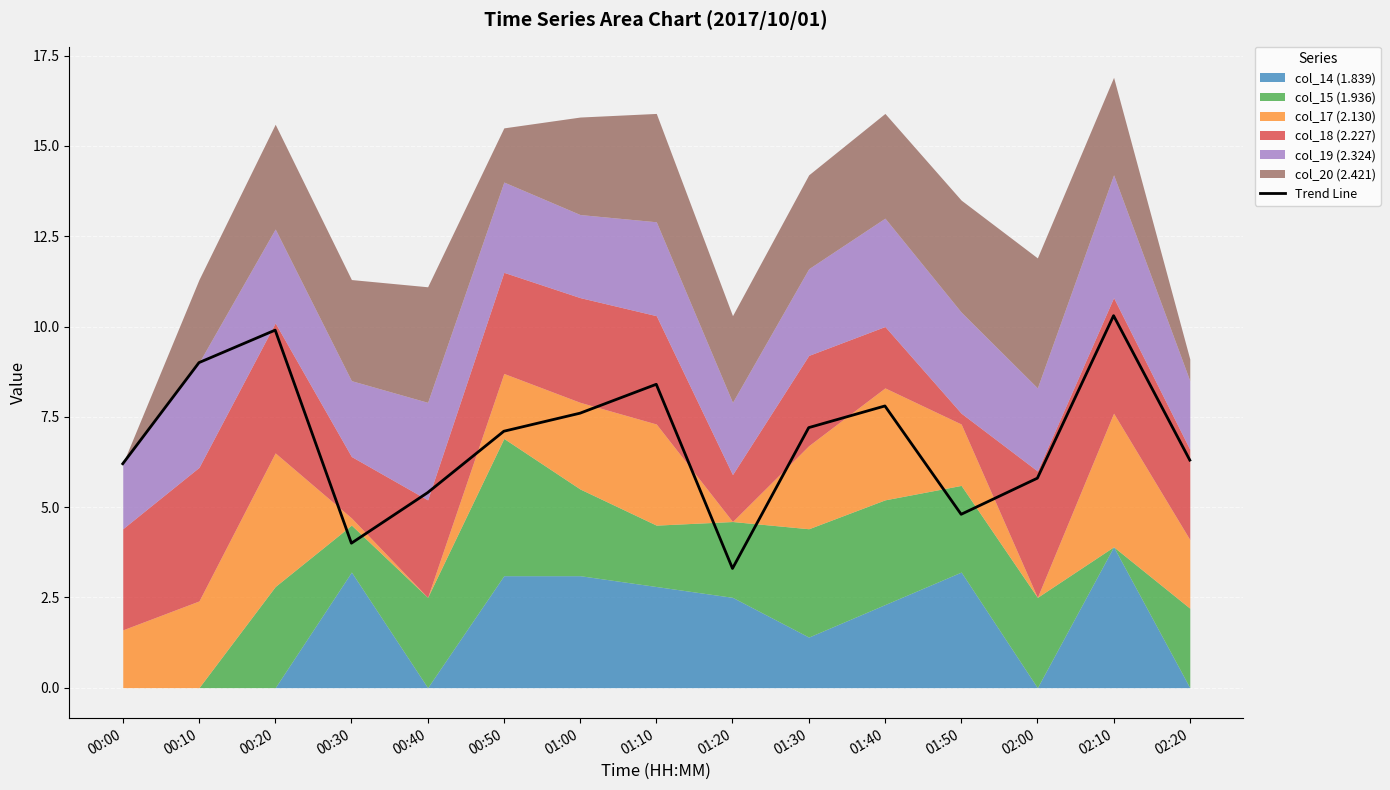

At which category does the data reach its first local peak?

00:20